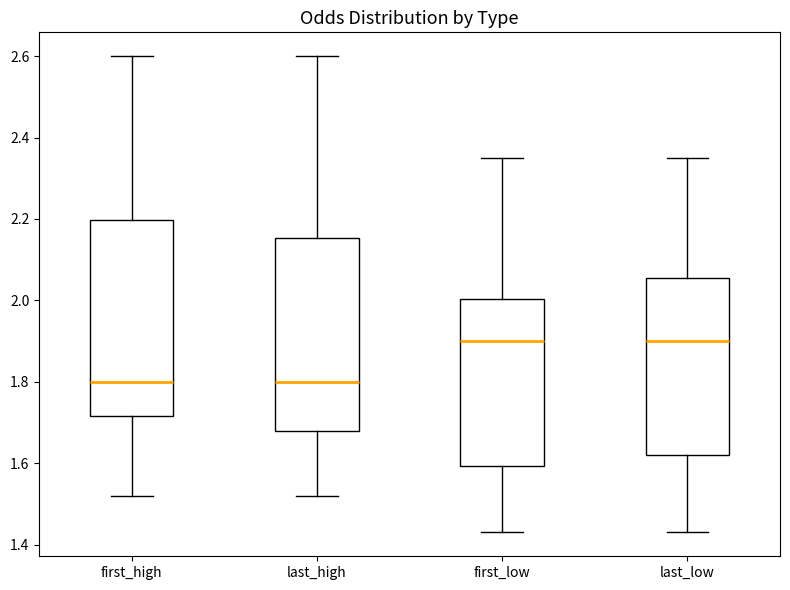

Where is the lower edge of the box for first_low on the y-axis? The values are not printed on the chart, so give them approximately, as read against the axis.

1.60